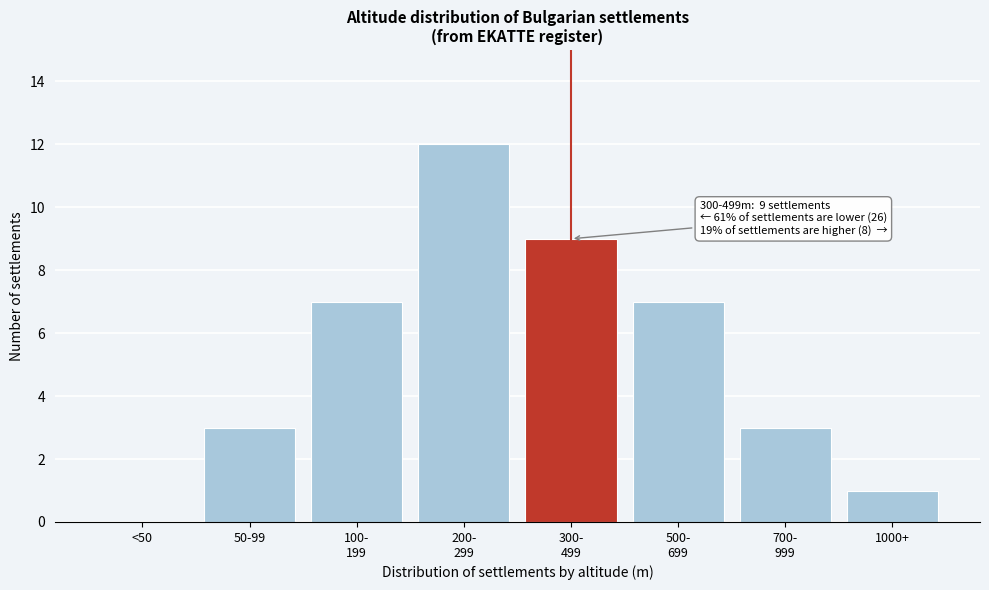

What is the sum of all values?

42